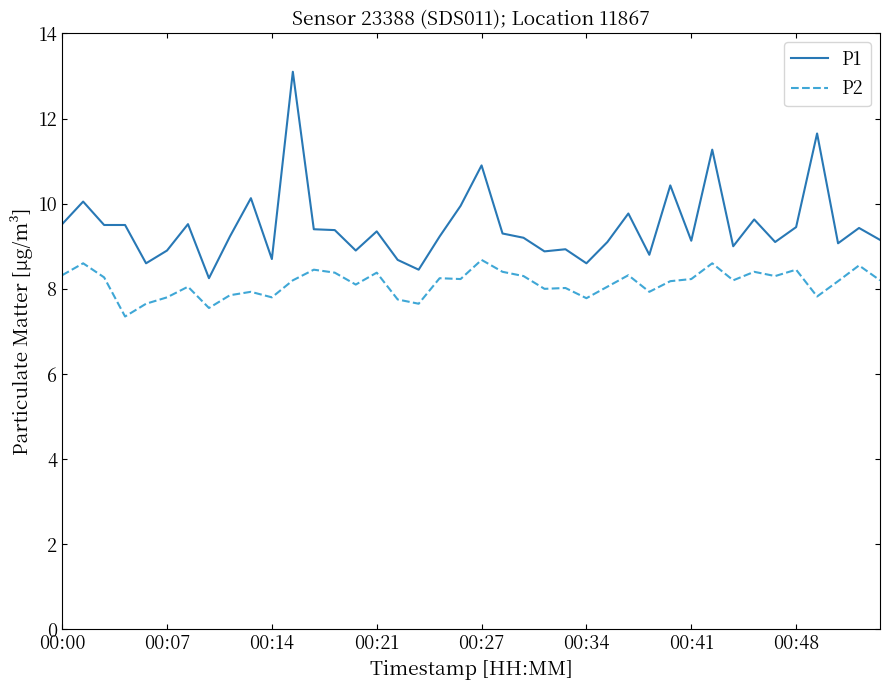

At how many categories does at least one series exceed 7?

40